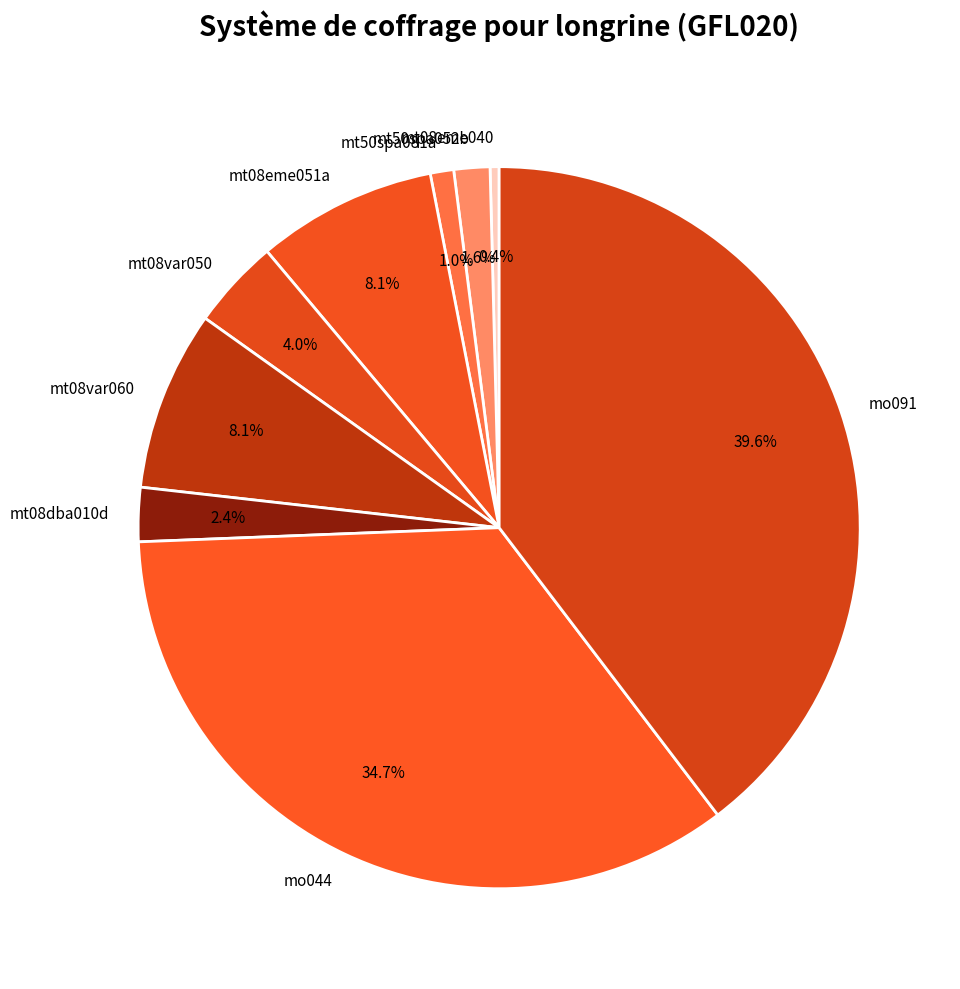

Is the sum of mo044 and mt08eme051a greater than half?

No